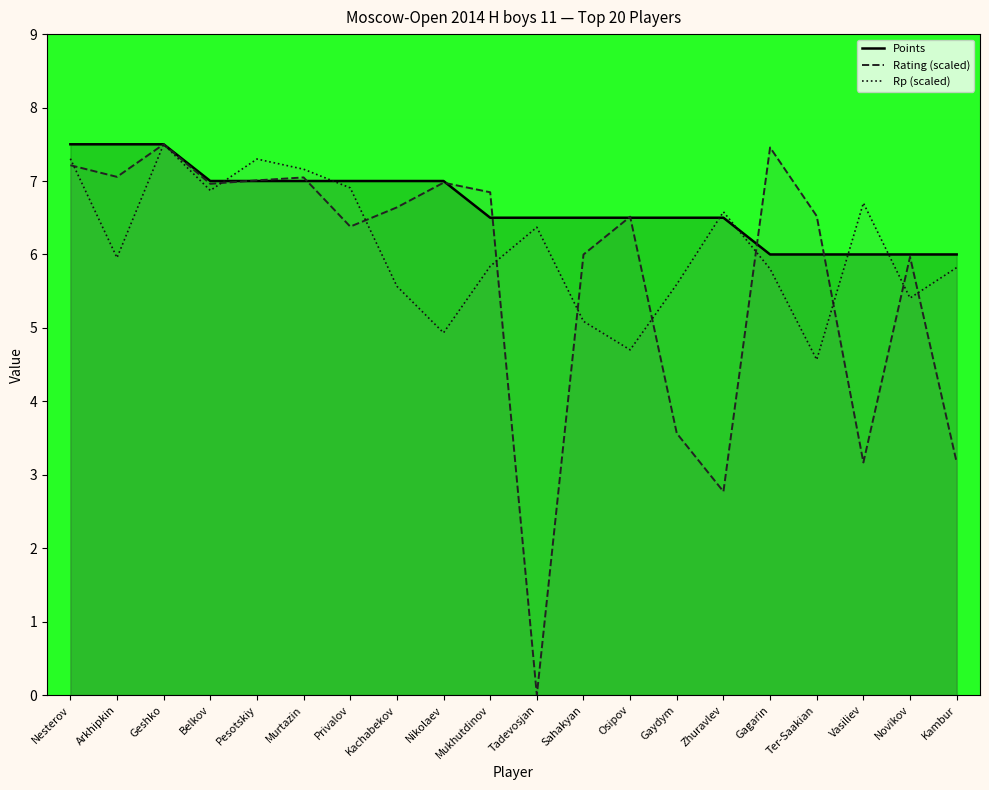

What is the value of the Points point at the 11th from the left?

6.5